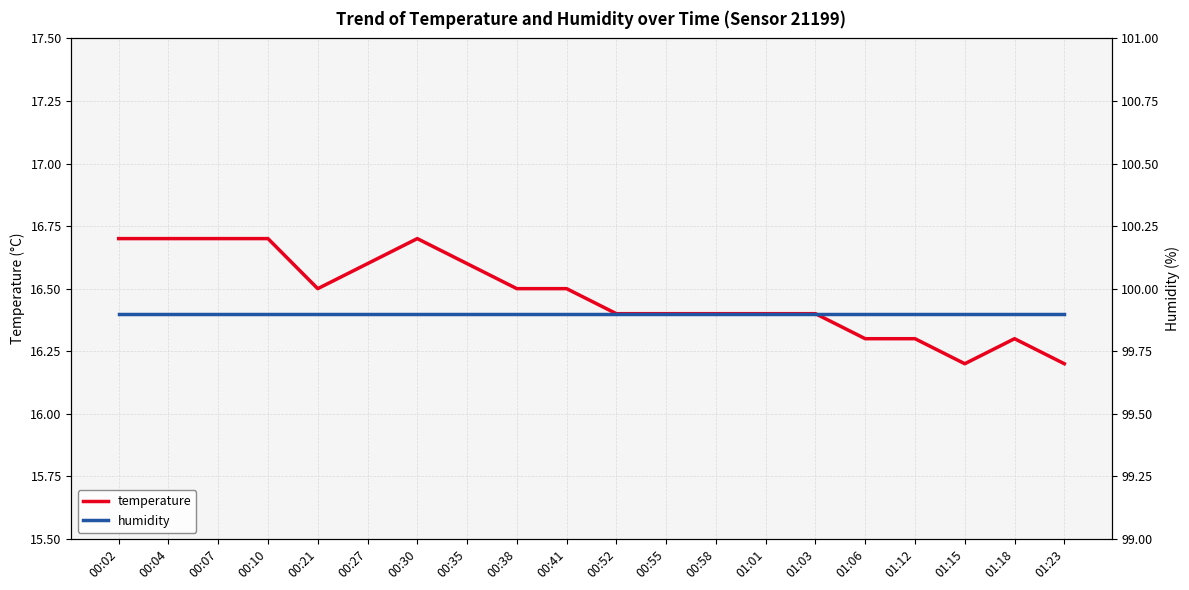

How many lines are shown in the chart?

2